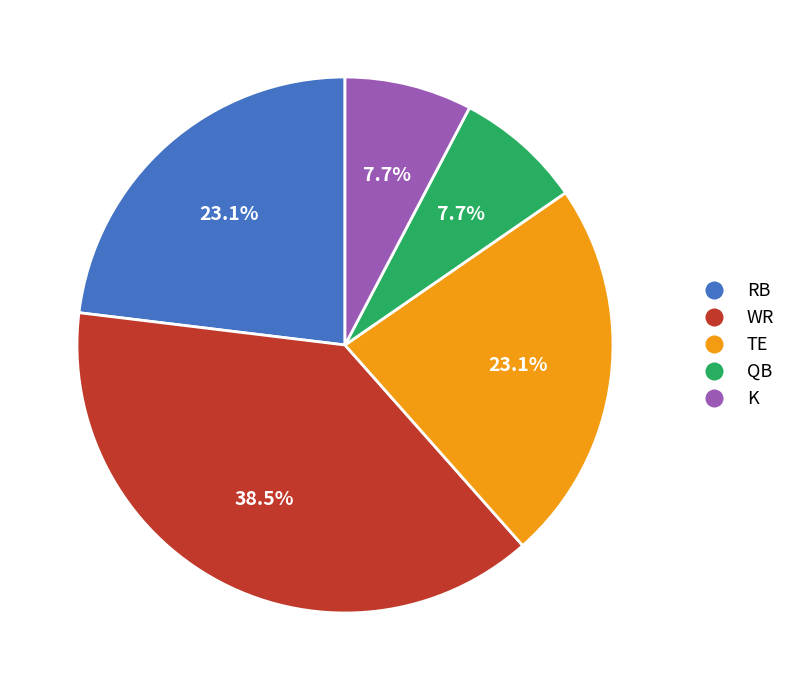

Is there a majority slice in this chart?

No